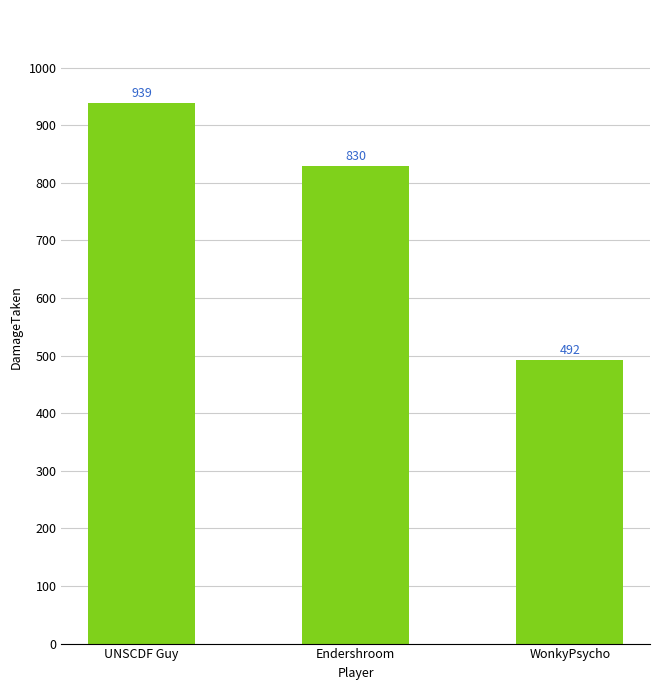

What is the smallest value displayed?

492